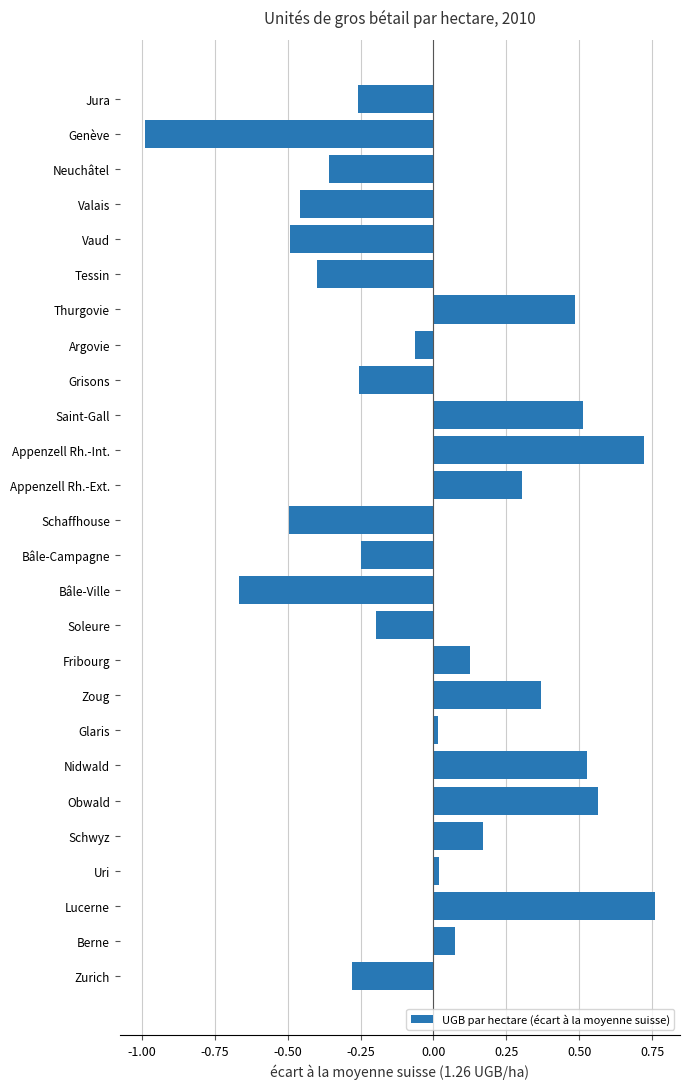

What is the difference between the maximum and minimum values?

1.7